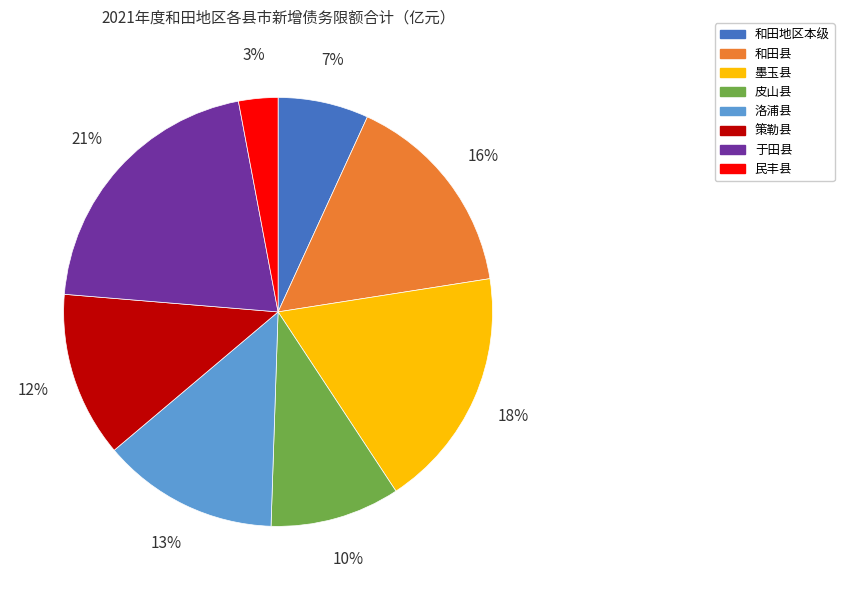

Is it true that 民丰县 is 17% of the pie?

False